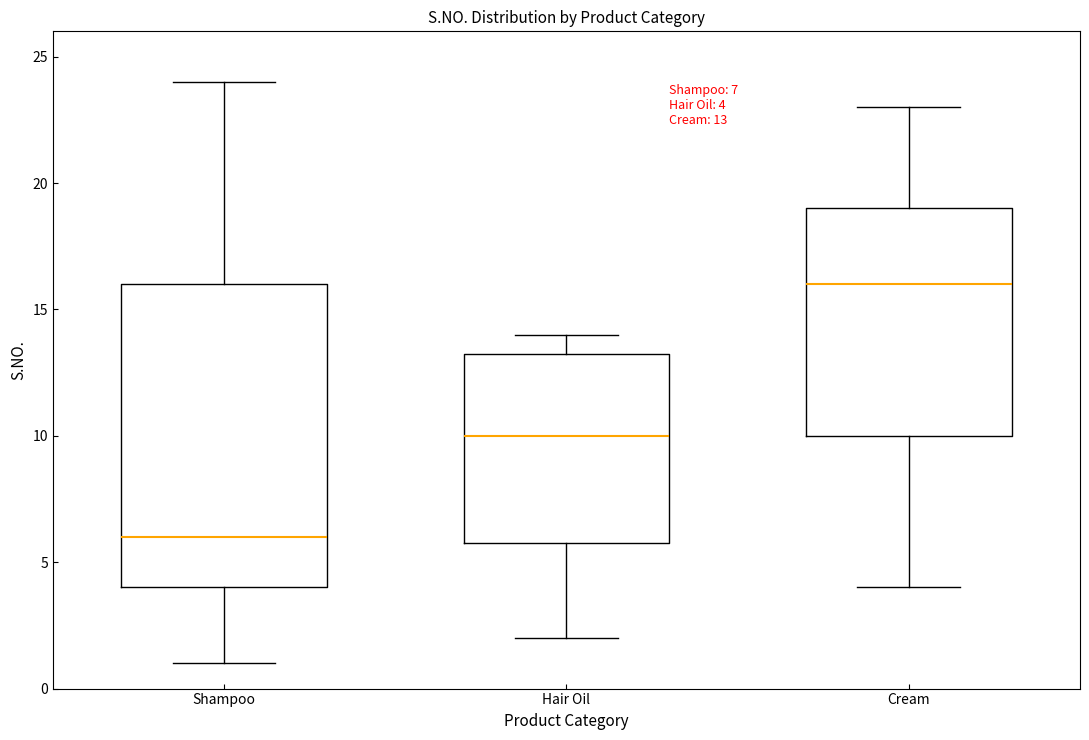

Which box has the lowest median line?

Shampoo